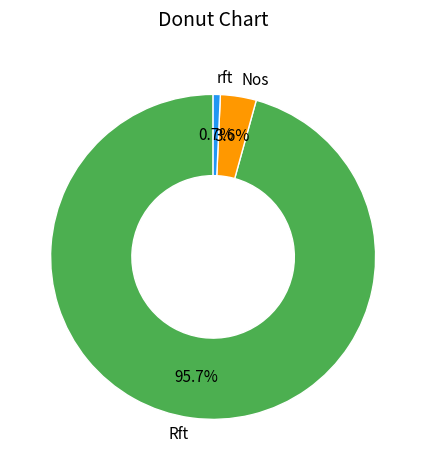

What is the smallest slice in the pie chart?

rft